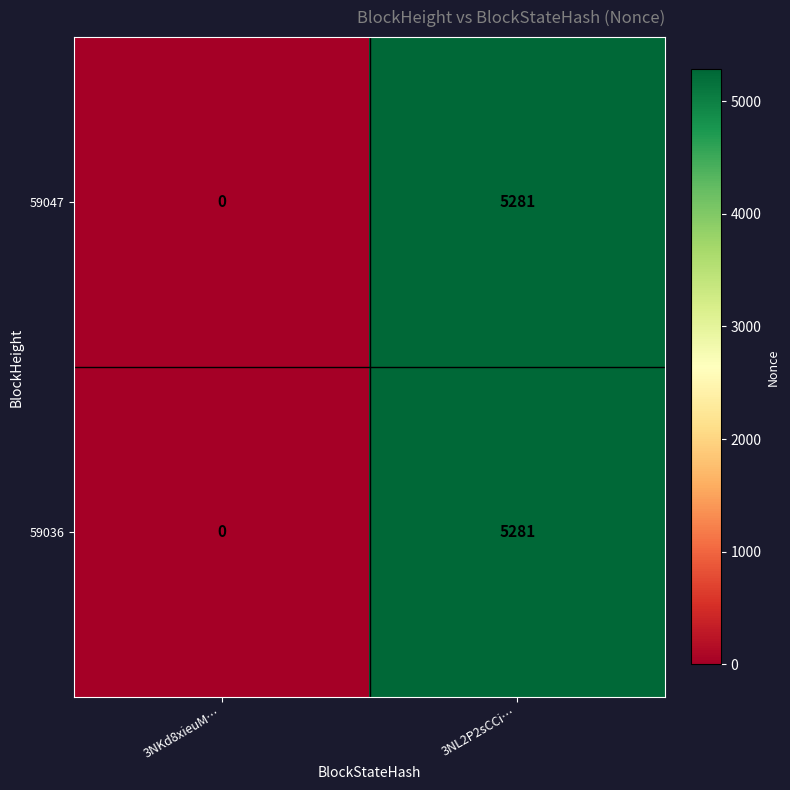

Count the number of categories in the chart.

2